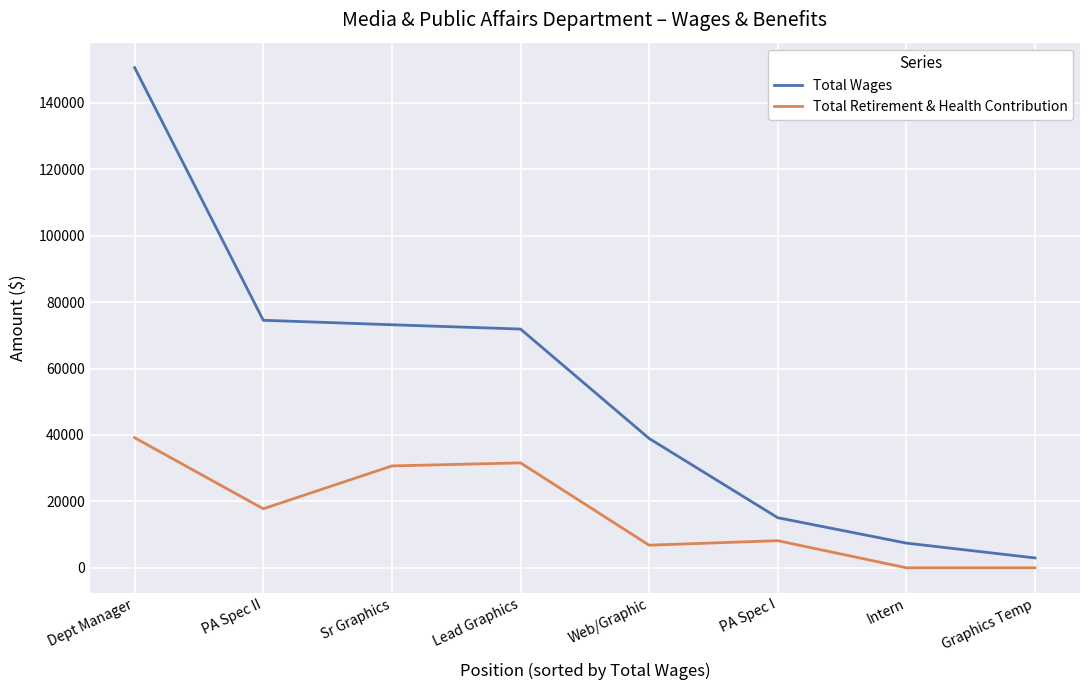

At how many categories does at least one series exceed 49584?

4